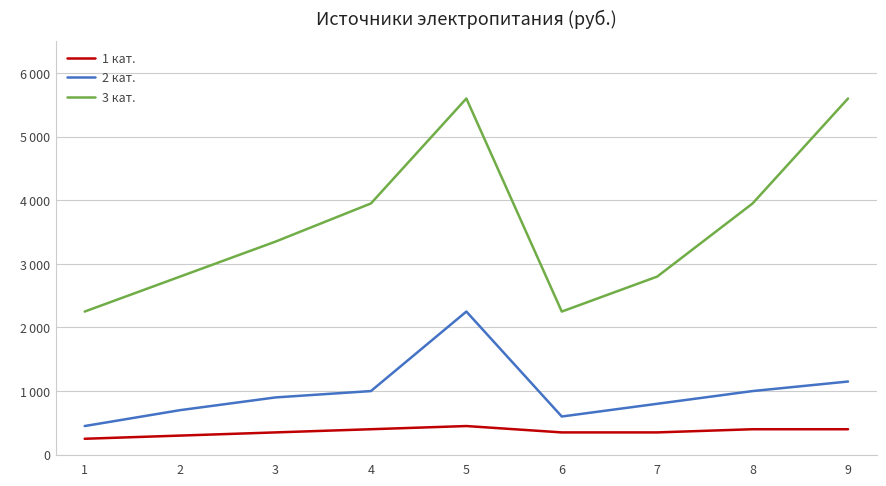

What are all the series names shown in the legend?

1 кат., 2 кат., 3 кат.